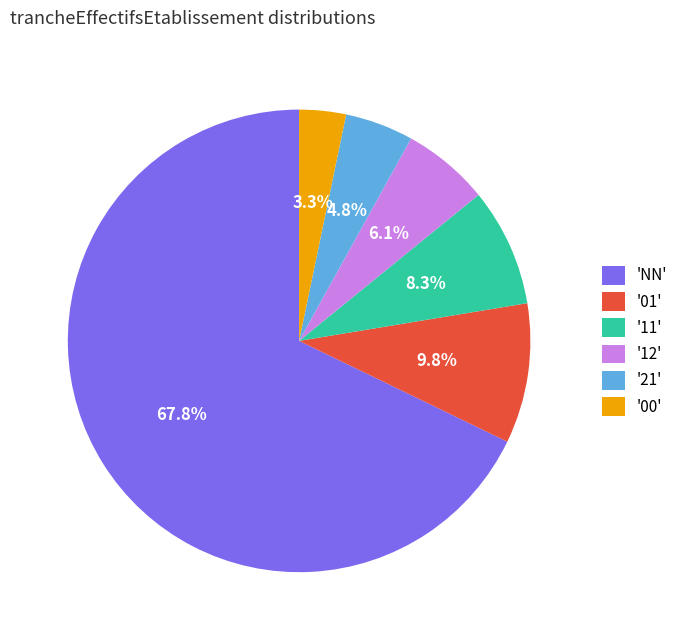

Count the number of slices in the pie.

6